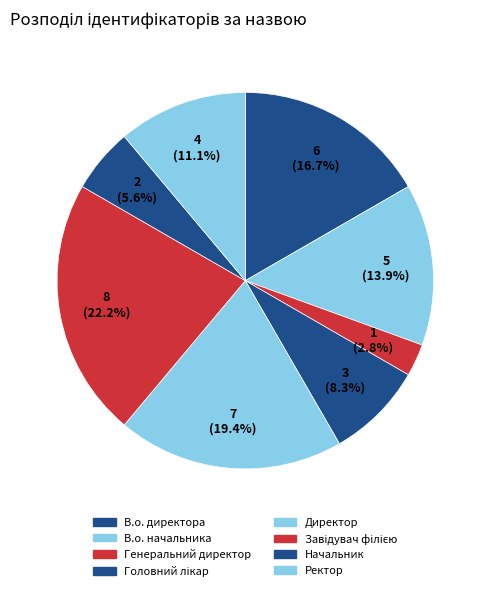

What is the smallest slice in the pie chart?

Генеральний директор